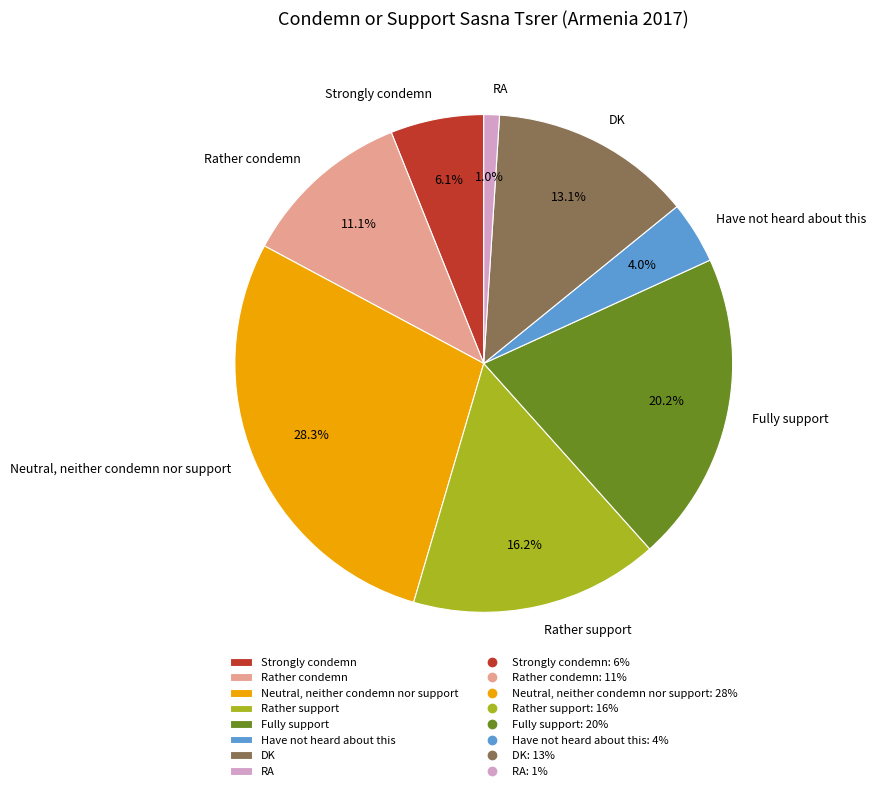

To the nearest percent, what is the average slice percentage?

12%